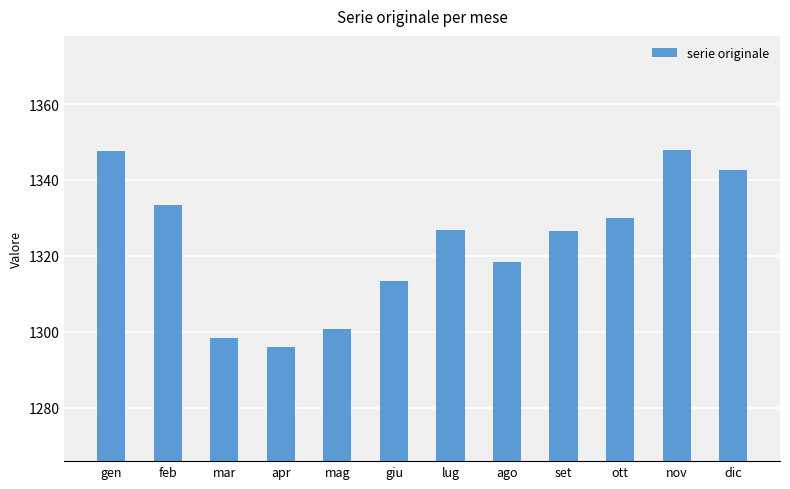

What is the change in value from mar to giu?

+14.9